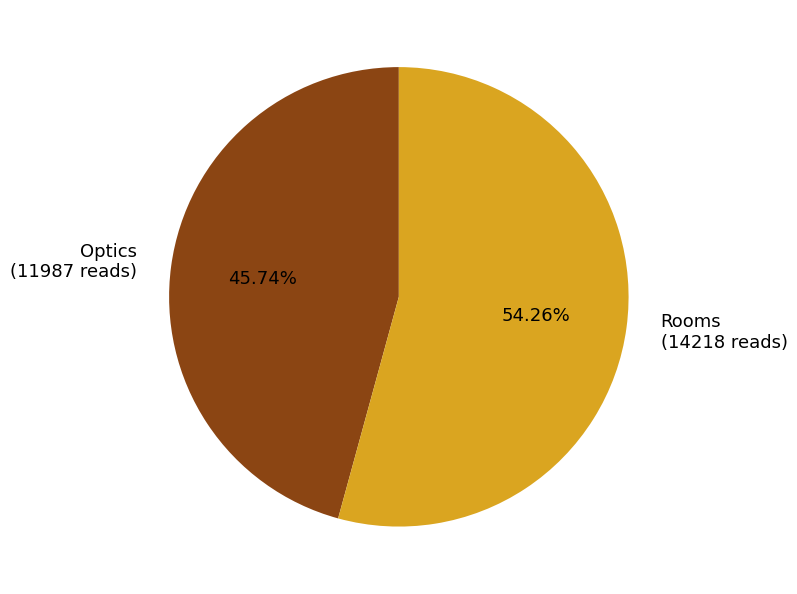

Rank the categories by value from lowest to highest.

Optics, Rooms